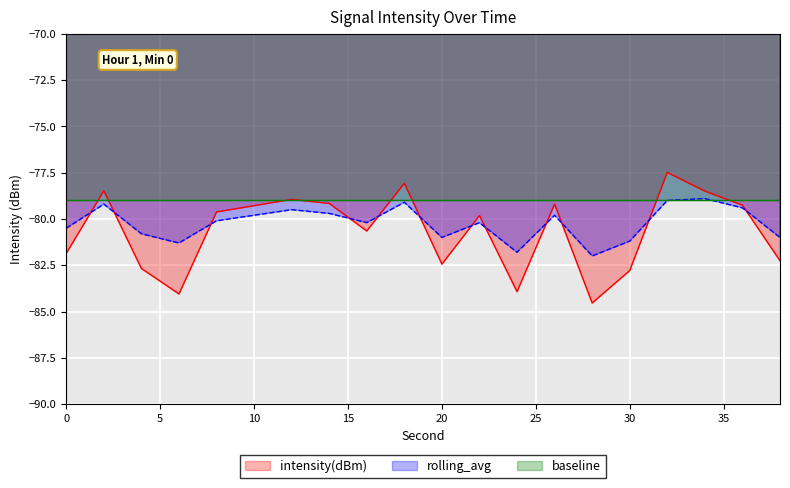

What is the highest value of the intensity(dBm) series?

-77.5